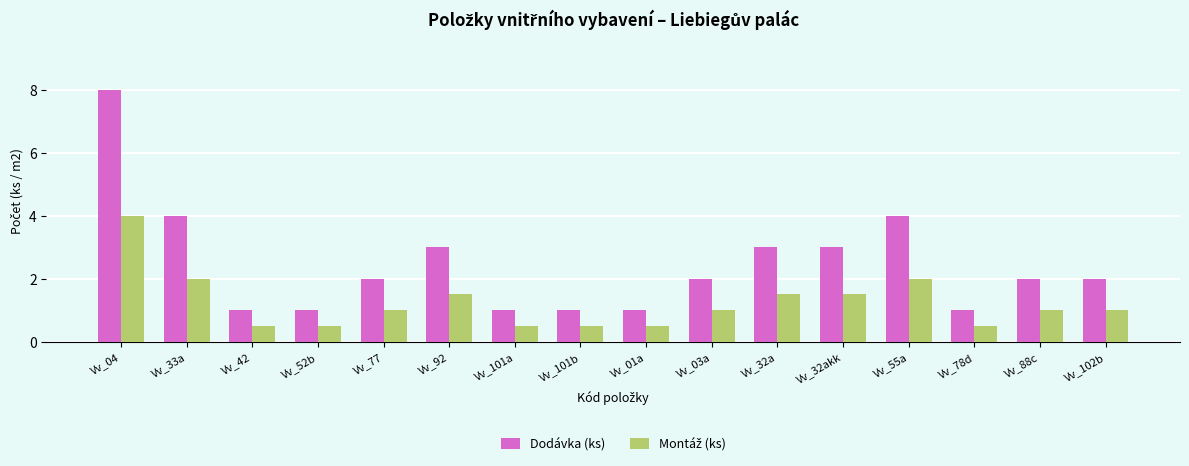

Read the Dodávka (ks) value at Vv_32akk.

3.0